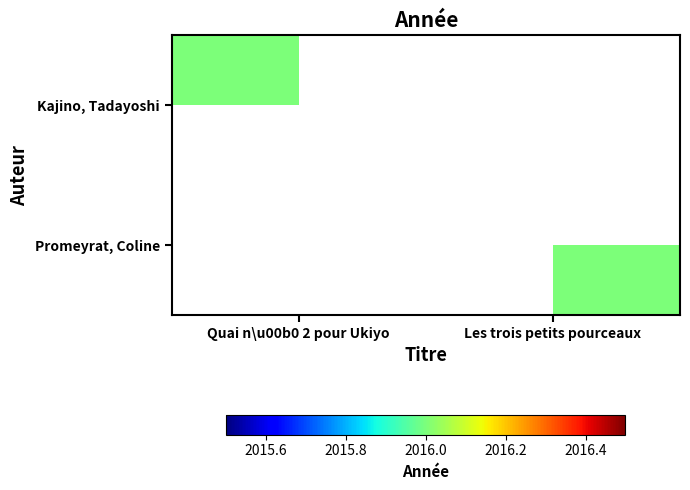

Which label corresponds to the smallest value in the chart?

Les trois petits pourceaux